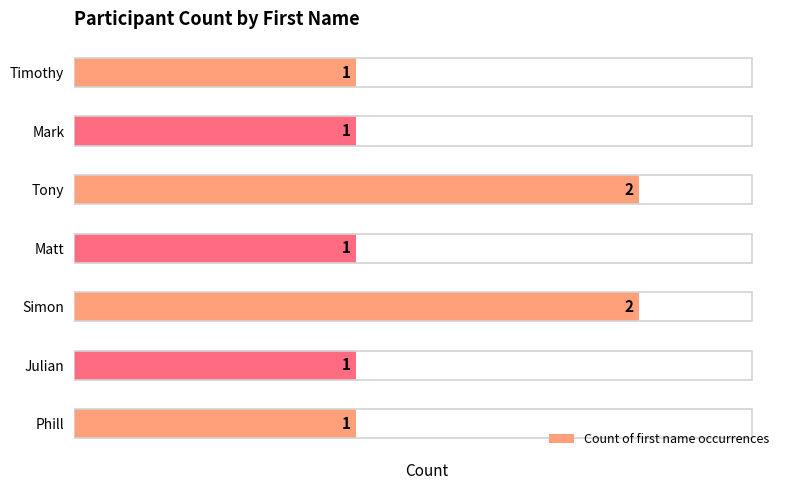

How many values are between 1 and 2?

7